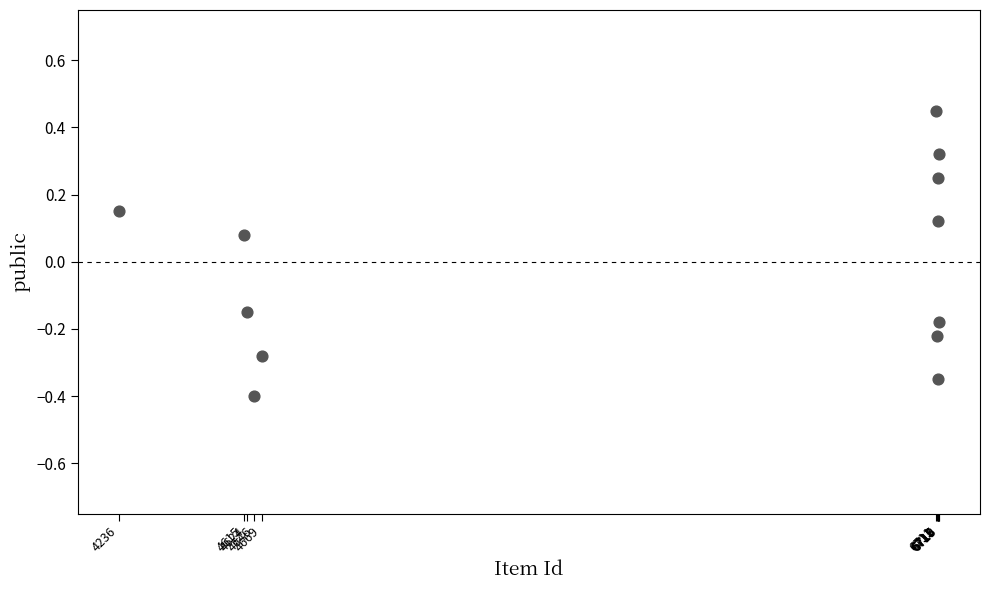

What is the range of X values (max minus min)?

2483.0